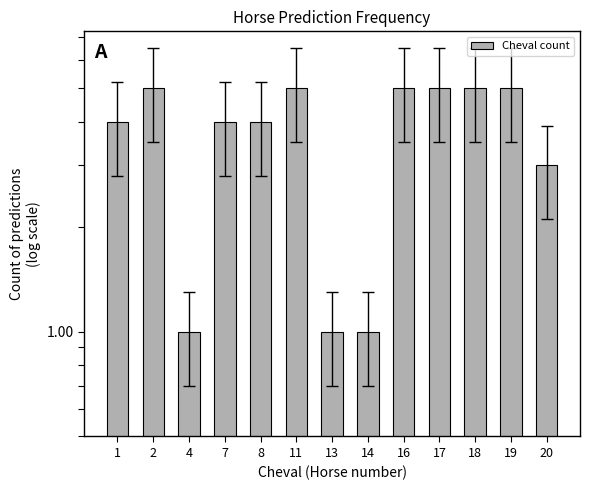

What is the smallest value displayed?

1